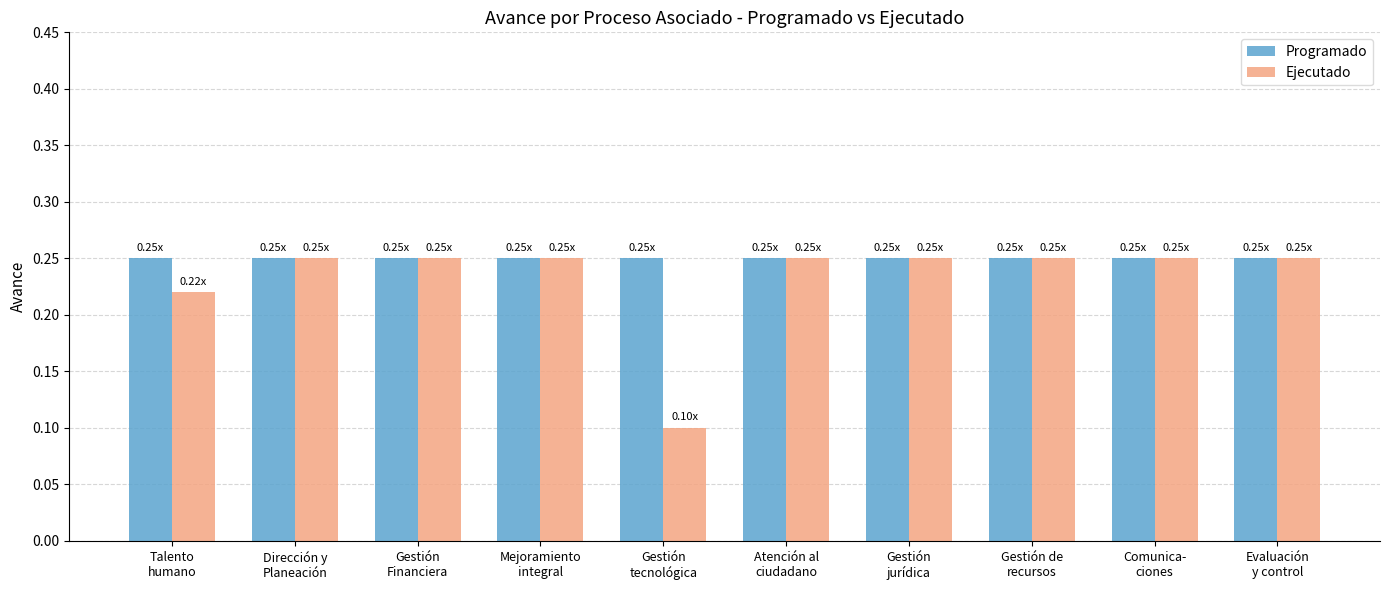

List the series in order of their overall mean, highest first.

Programado, Ejecutado